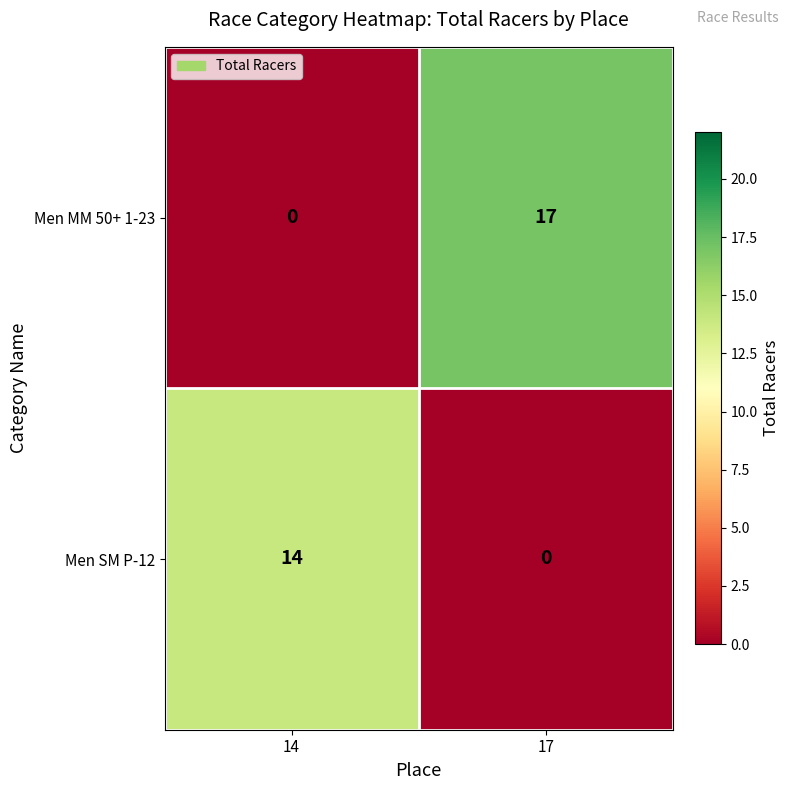

The Men MM 50+ 1-23 series shows -7 at 14. True or false?

False